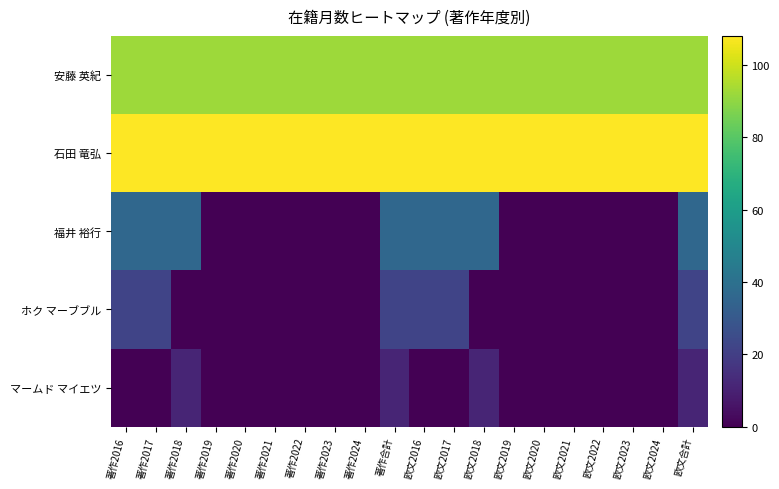

What is the greatest value displayed?

108